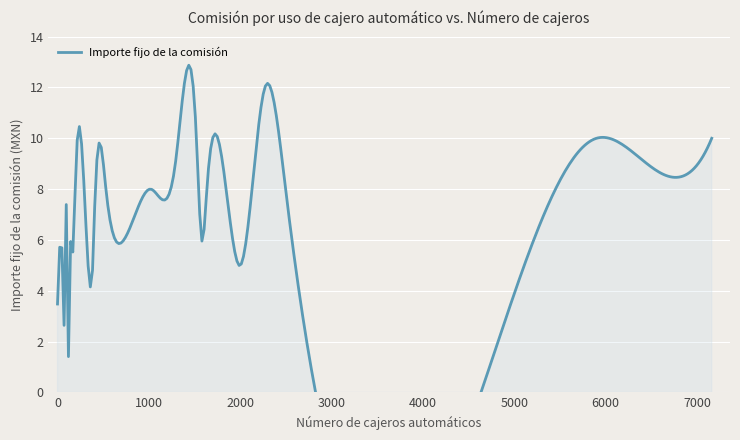

What is the label of the 4th point from the right?

62